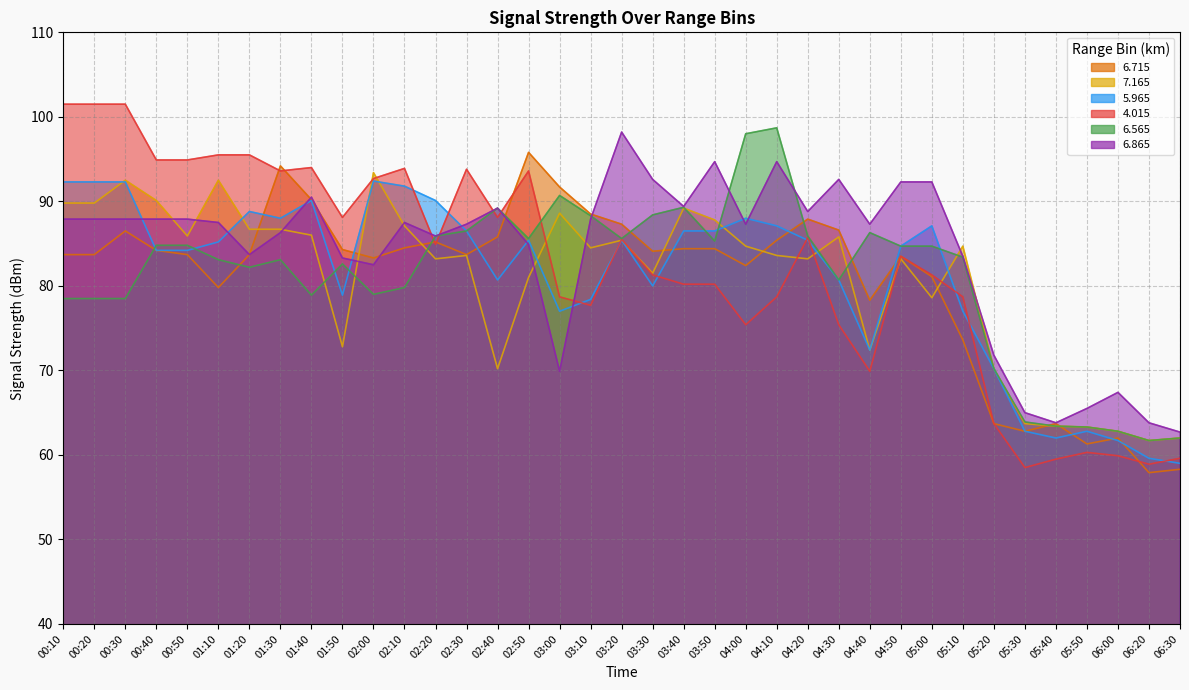

Where is the first local minimum for   5.965?

01:30